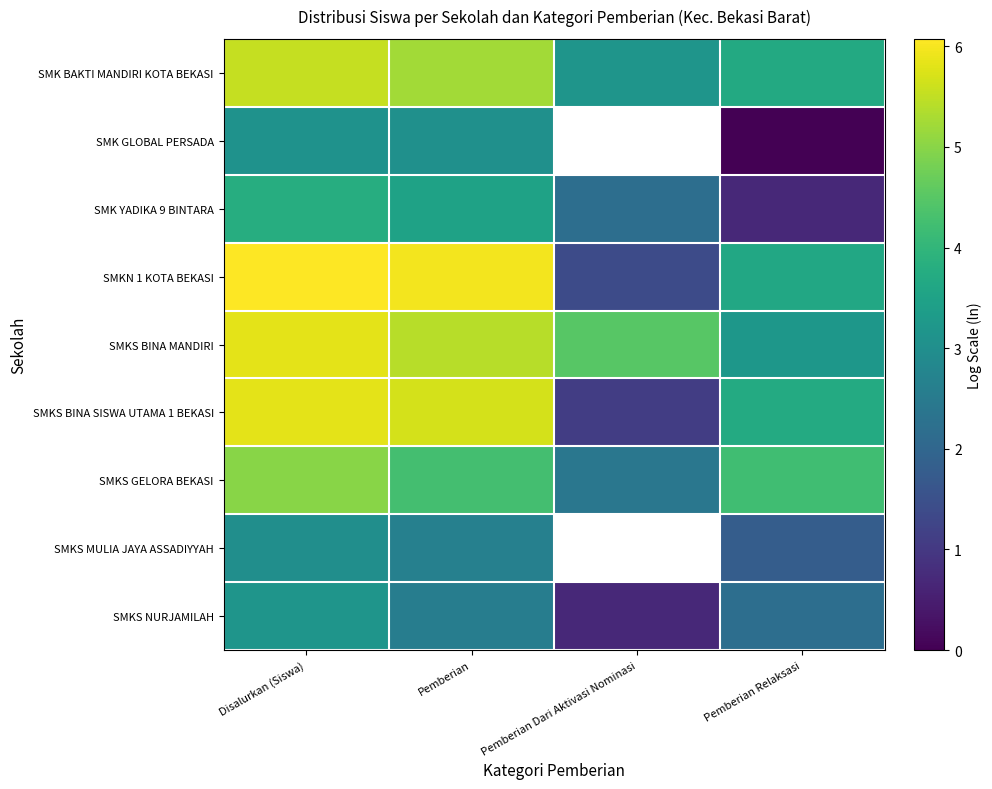

What is the difference between the maximum and minimum values in the SMKS NURJAMILAH series?

2.5